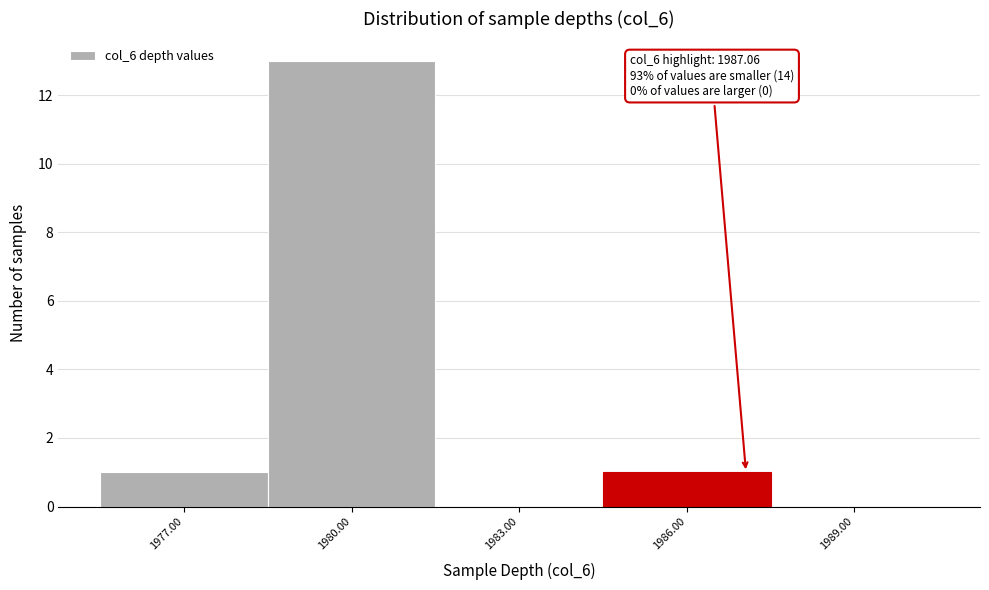

Which range on the x-axis has the tallest bar?

1978.5 to 1981.5